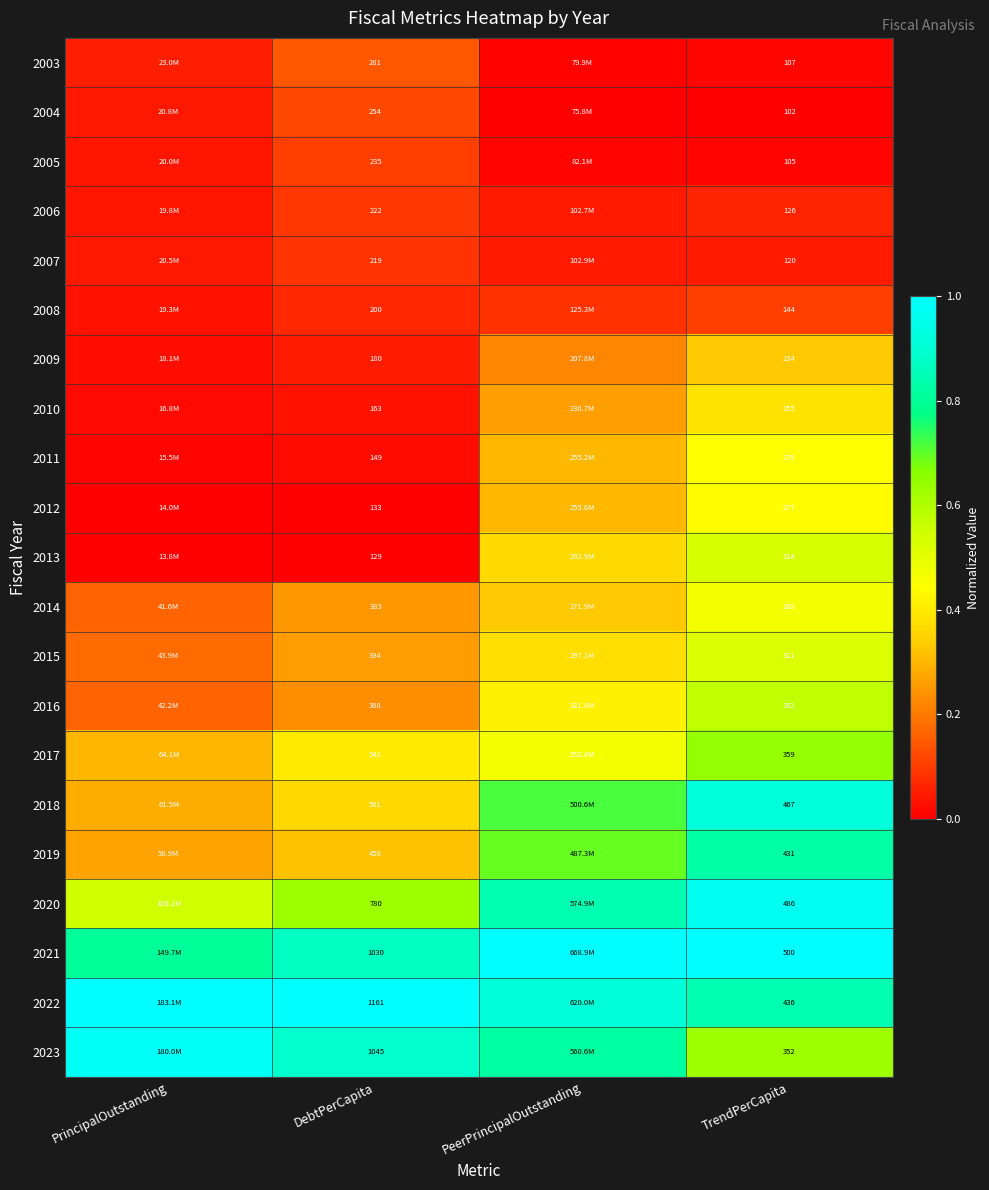

Is the value of 2008 at TrendPerCapita greater than the value of 2015 at DebtPerCapita?

No